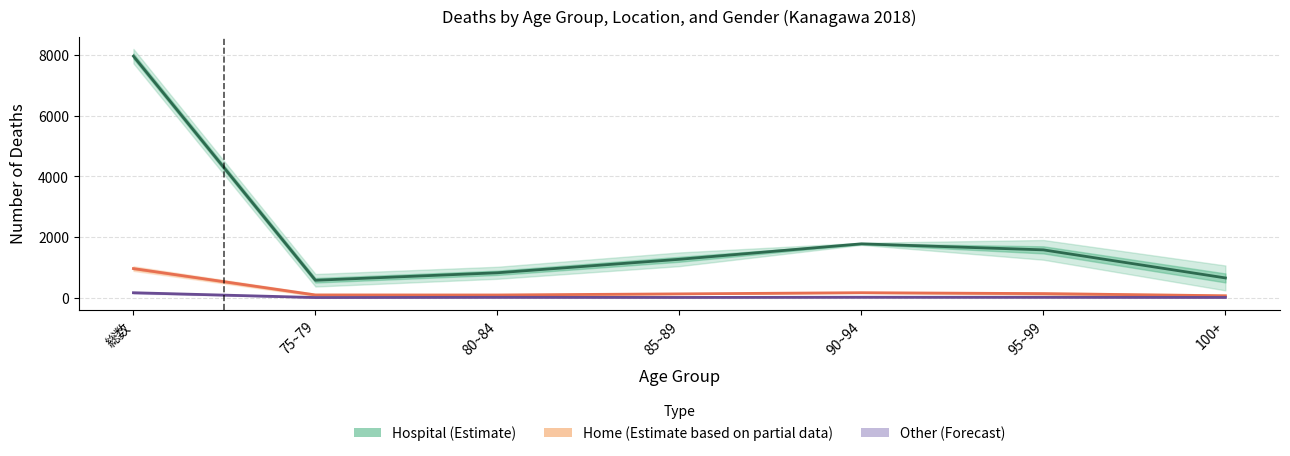

Reading left to right, extract all data points from this chart.

Hospital (Estimate): 7969.0	577.5	824.5	1269.0	1779.0	1580.0	654.5
Home (Partial): 963.0	93.0	92.5	129.0	167.5	137.5	66.0
Other (Forecast): 166.0	8.5	15.0	11.5	18.0	16.5	11.5